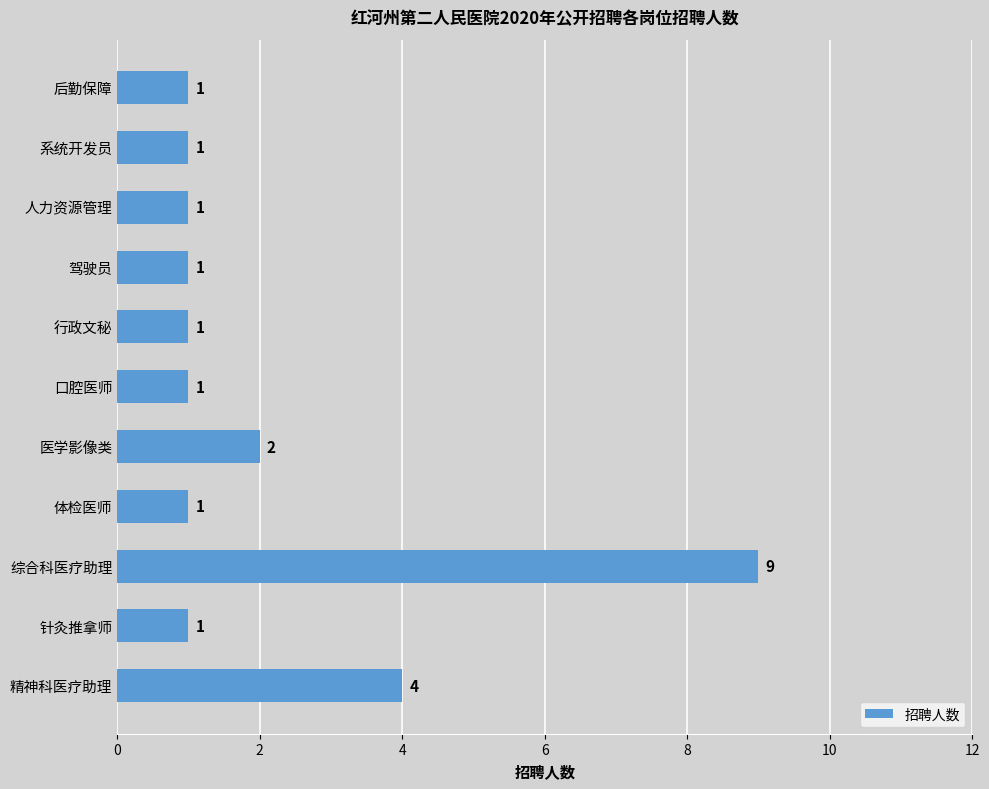

Which category has the highest value across all series?

综合科医疗助理